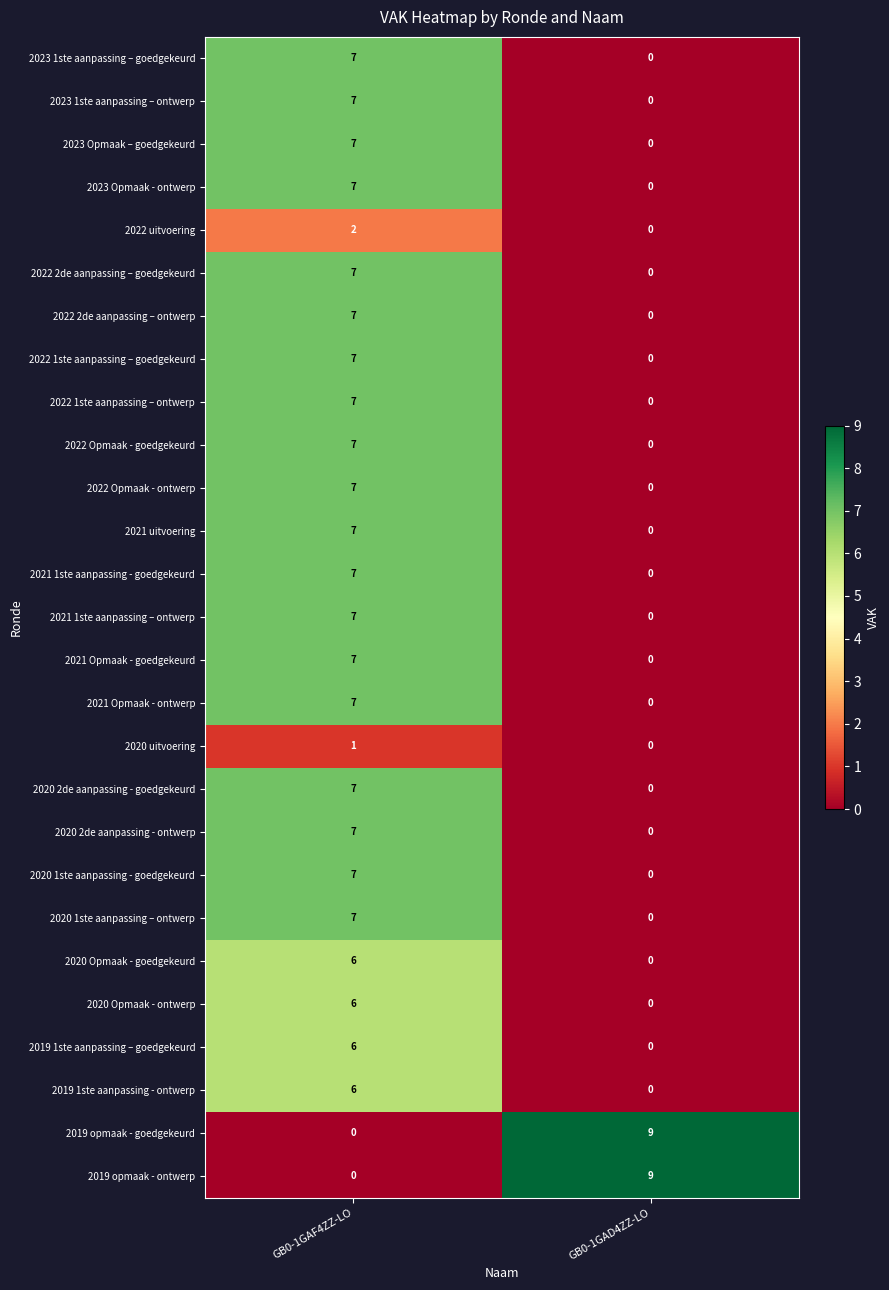

At how many categories does at least one series exceed 1?

2